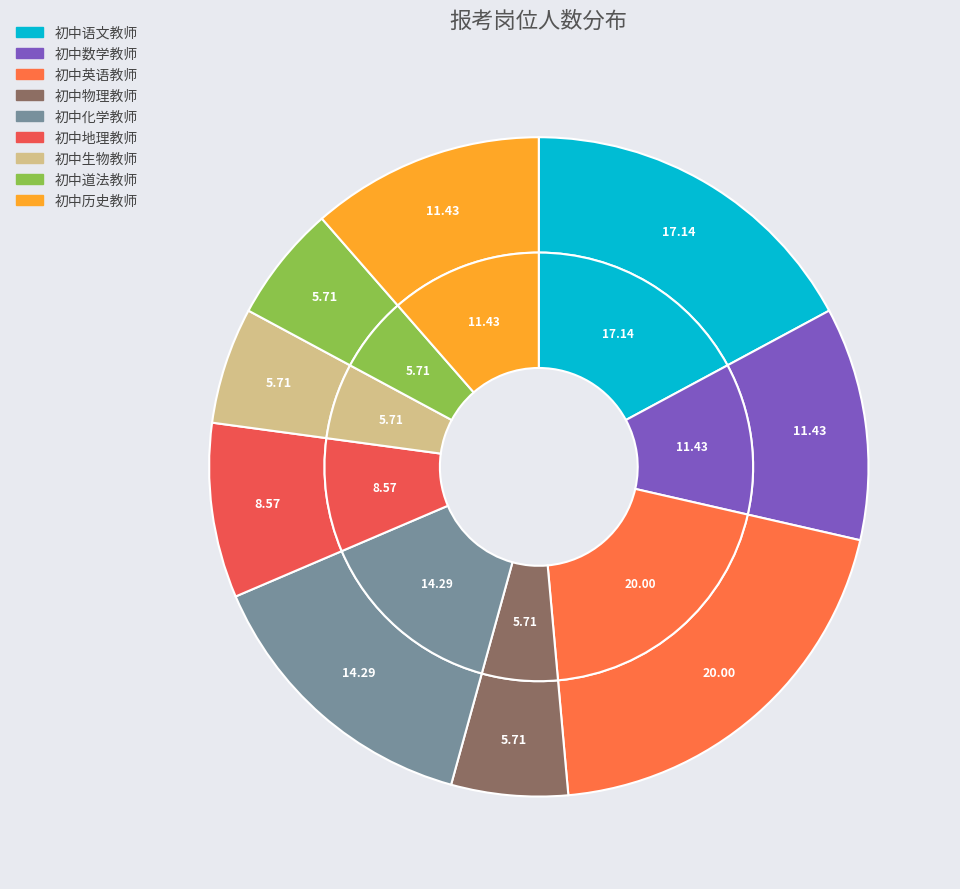

What percentage is NOT represented by 初中英语教师?

80.0%